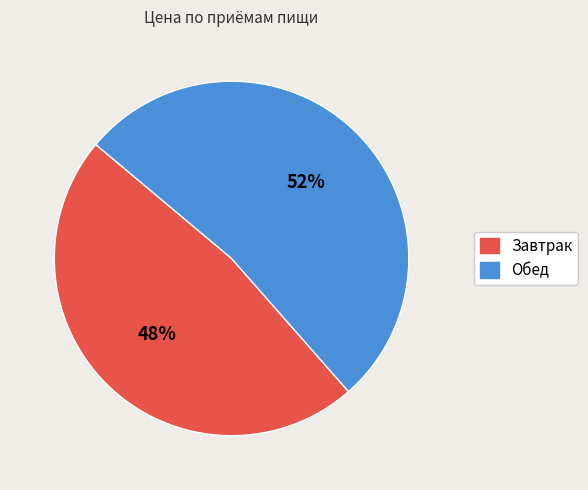

The Завтрак slice represents 48% of the pie. True or false?

True